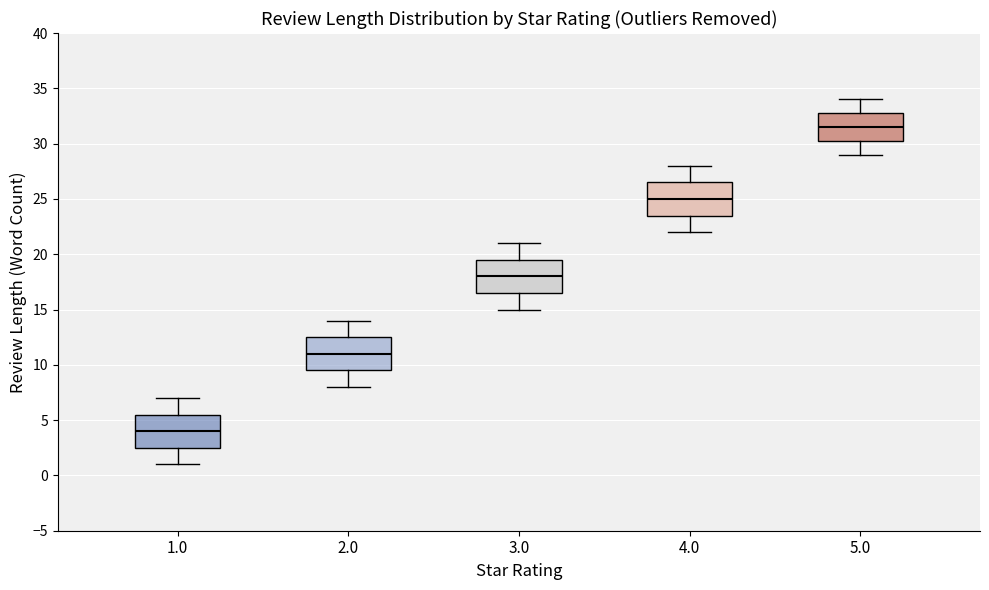

Reading left to right, transcribe this box plot: for each box, give where its median line is, the range the box spans, and where its two whiskers end, as read against the y-axis. The values are not printed on the chart, so give them approximately, as read against the axis.

1.0: median 4.0, box 2.5 to 5.5, whiskers 1.0 to 7.0
2.0: median 11.0, box 9.5 to 12.5, whiskers 8.0 to 14.0
3.0: median 18.0, box 16.5 to 19.5, whiskers 15.0 to 21.0
4.0: median 25.0, box 23.5 to 26.5, whiskers 22.0 to 28.0
5.0: median 31.5, box 30.5 to 33.0, whiskers 29.0 to 34.0